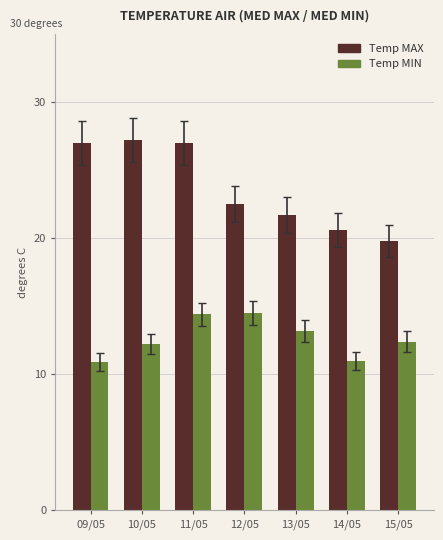

List the series in order of their peak value, lowest first.

Temp MIN, Temp MAX